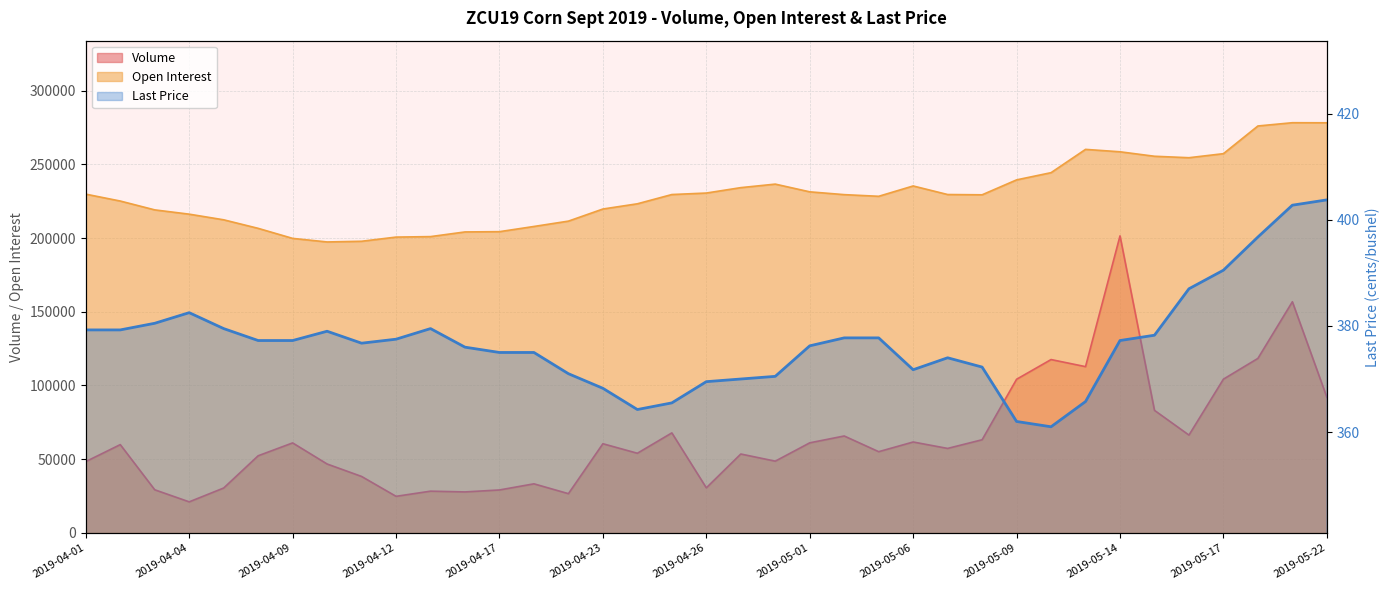

Between 2019-04-11 and 2019-05-15, which series saw the biggest shift?

Open Interest